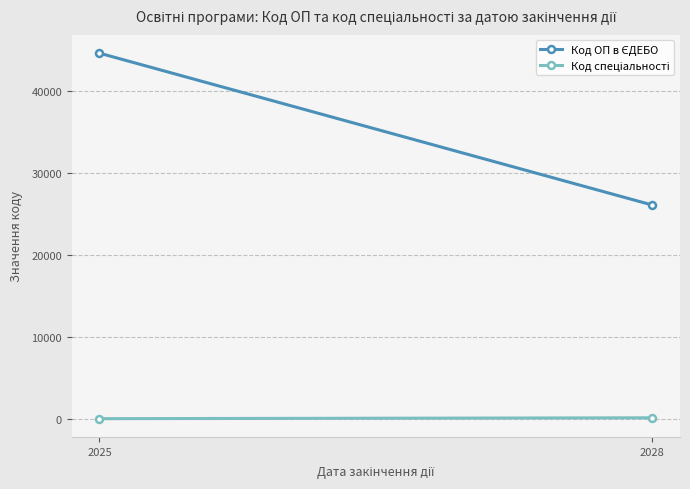

What is the difference between the maximum and minimum values in the Код ОП в ЄДЕБО series?

18511.3